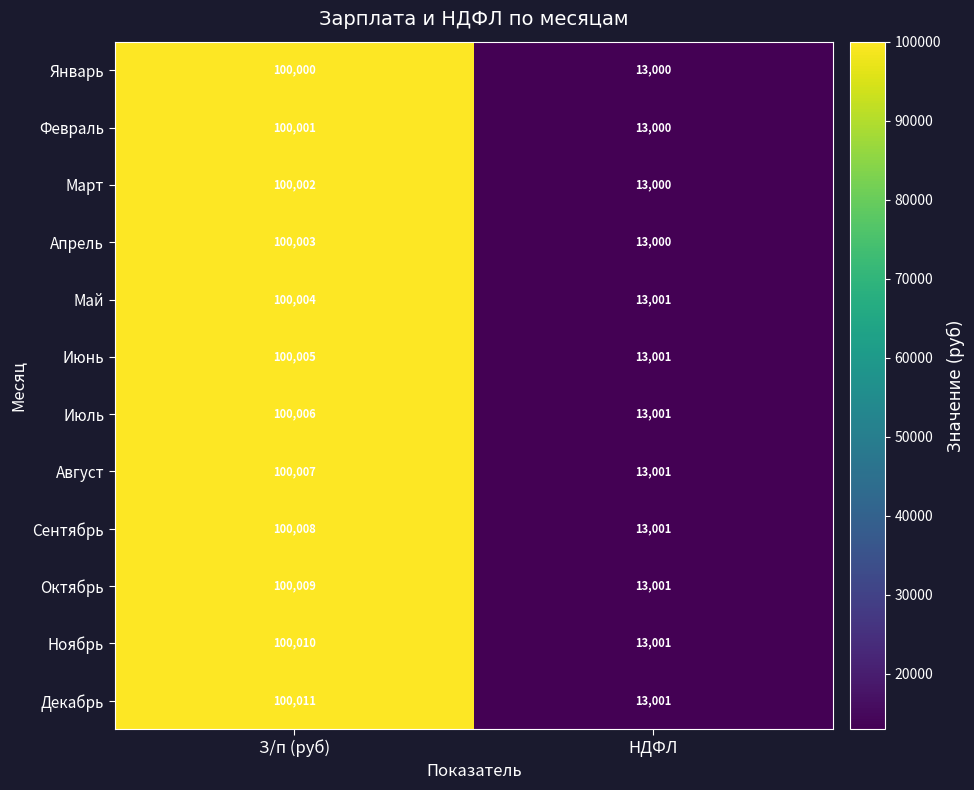

True or false: Декабрь has a value of 13001 at НДФЛ.

True